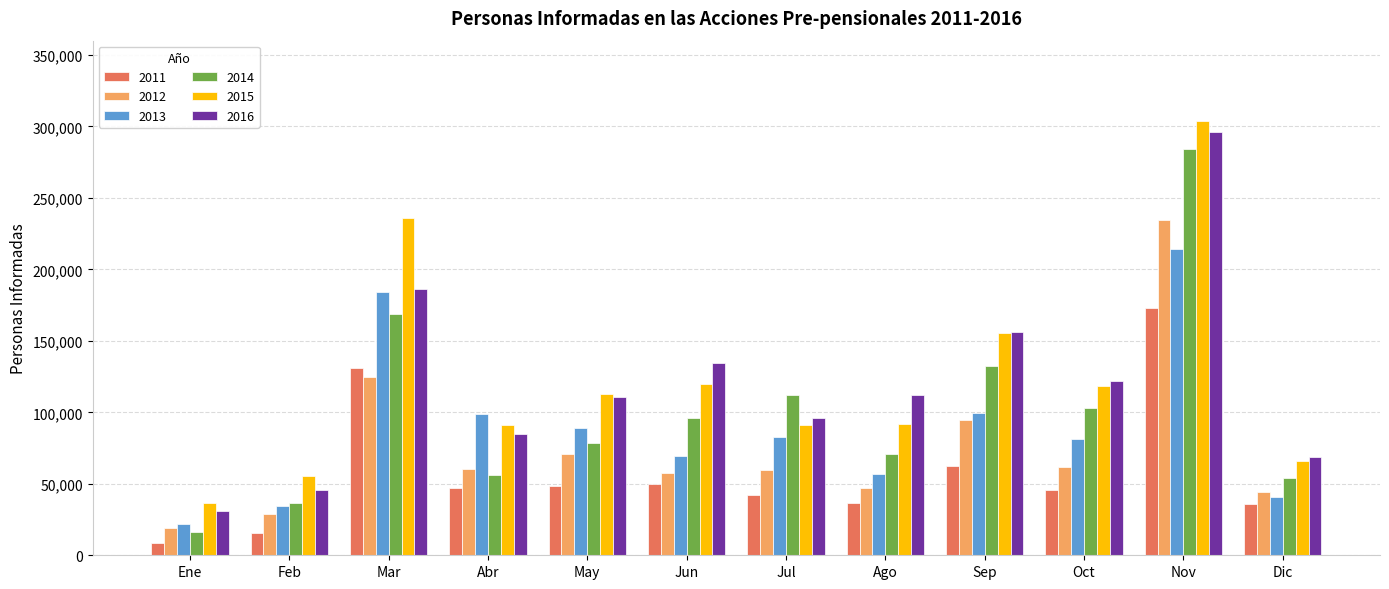

Is the value of 2014 at Nov greater than the value of 2011 at Ene?

Yes